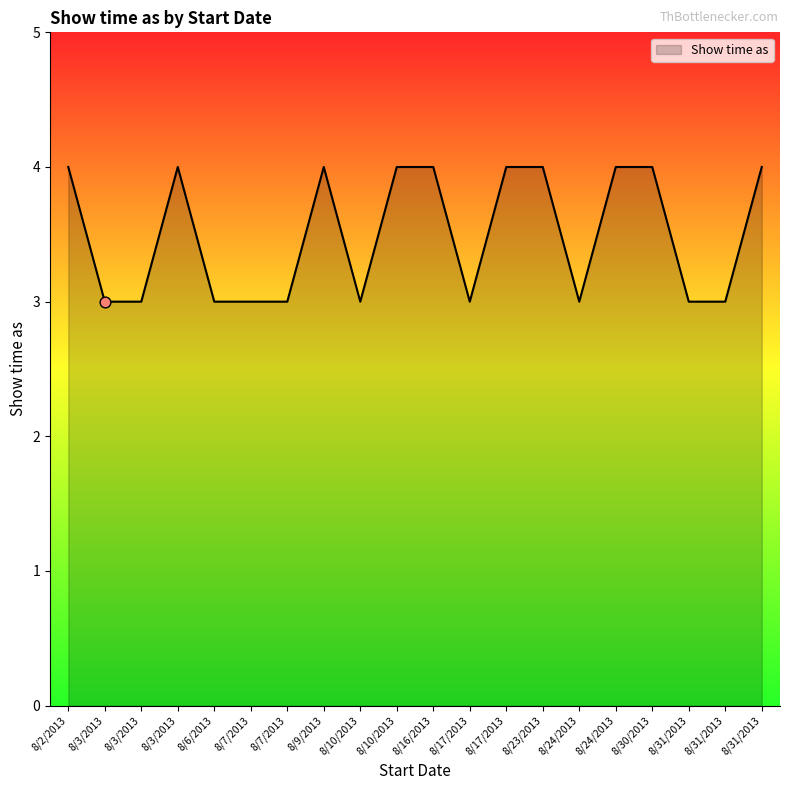

Which has a higher value, 8/17/2013 or 8/30/2013?

8/17/2013